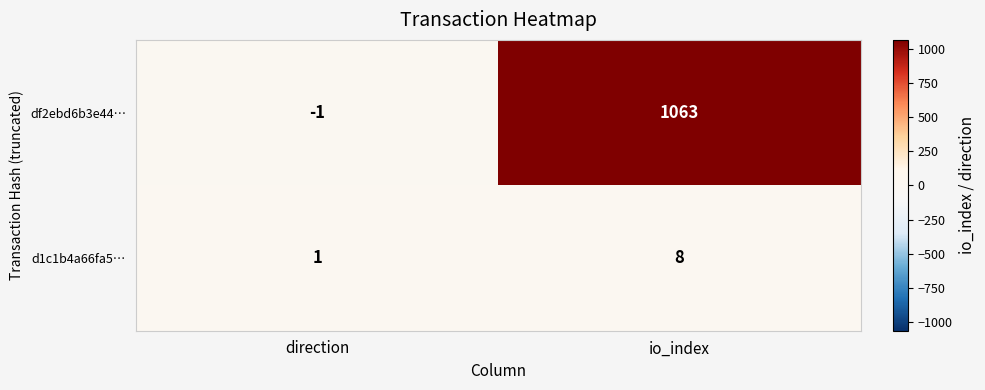

What is the difference between the d1c1b4a66fa5… values at direction and io_index?

7